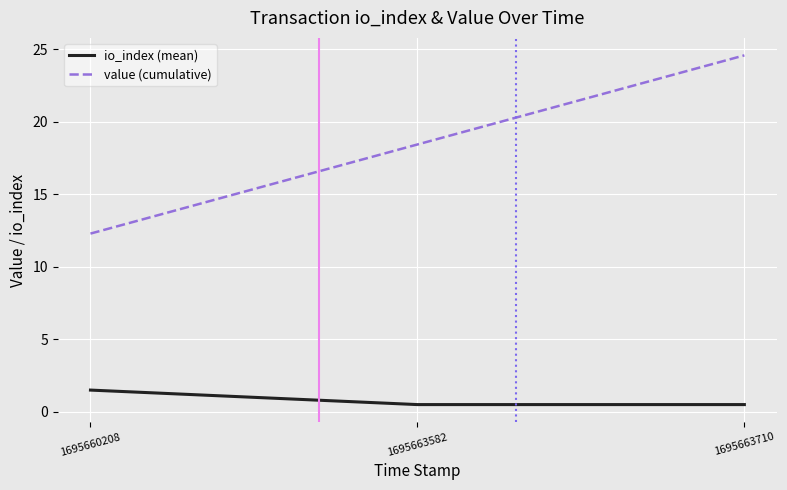

At 1695660208, list the series in order from largest to smallest.

value (cumulative), io_index (mean)